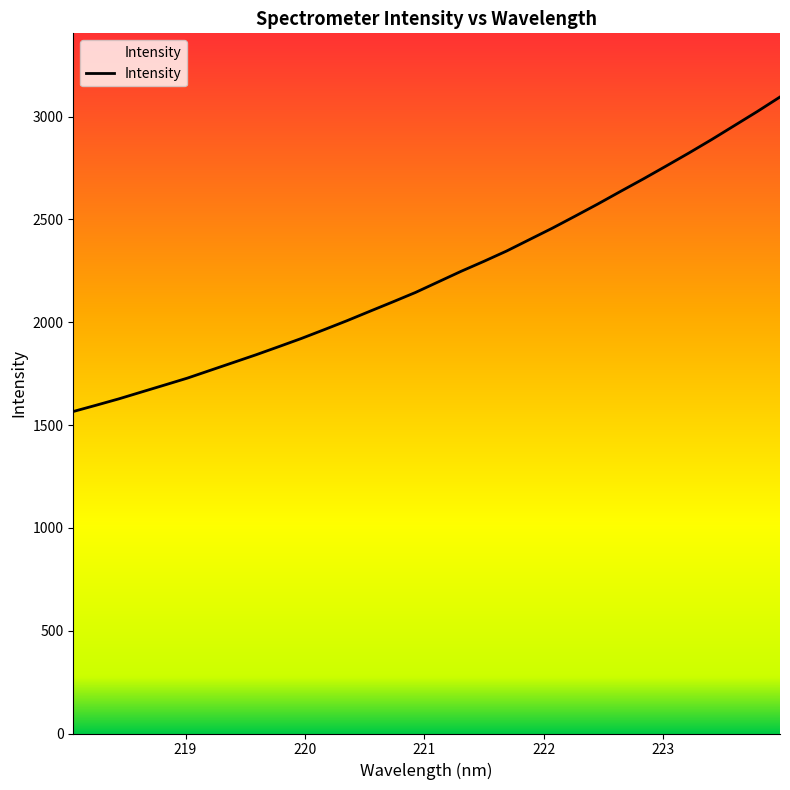

What is the difference between the maximum and minimum values?

1529.4